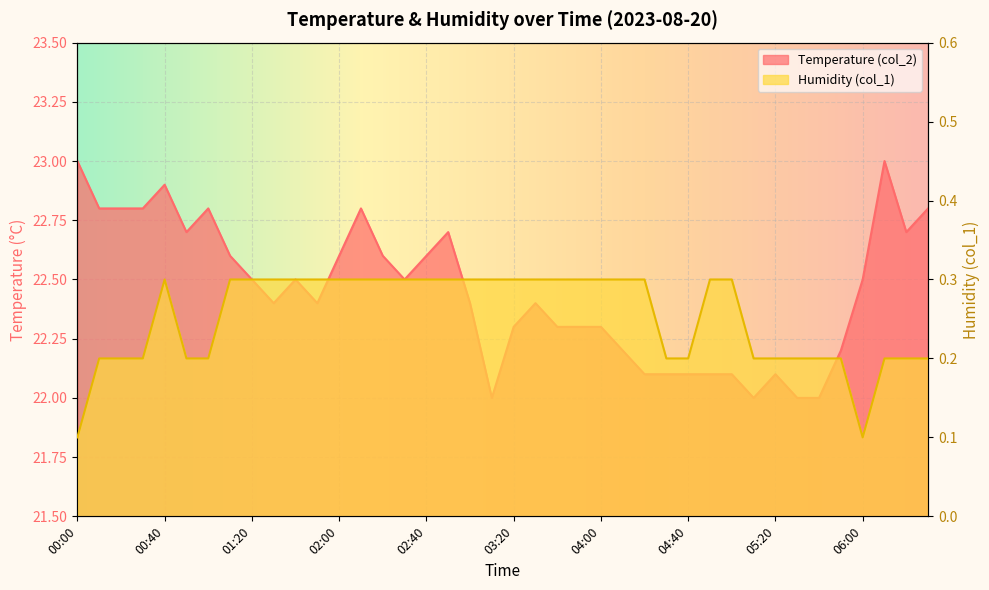

What position from the right is 04:30?

13